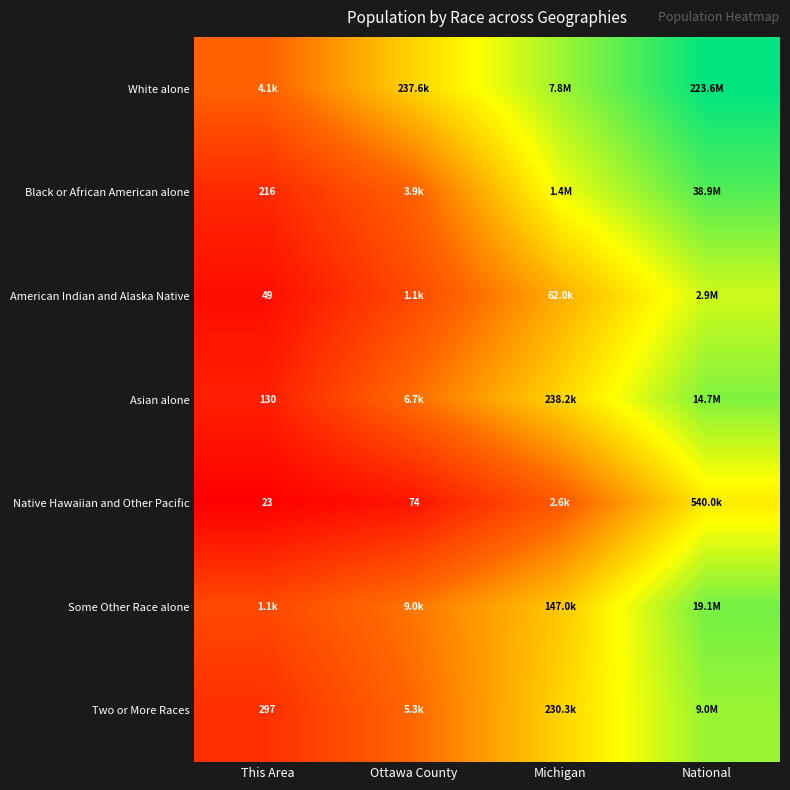

Between This Area and National, which is larger?

National